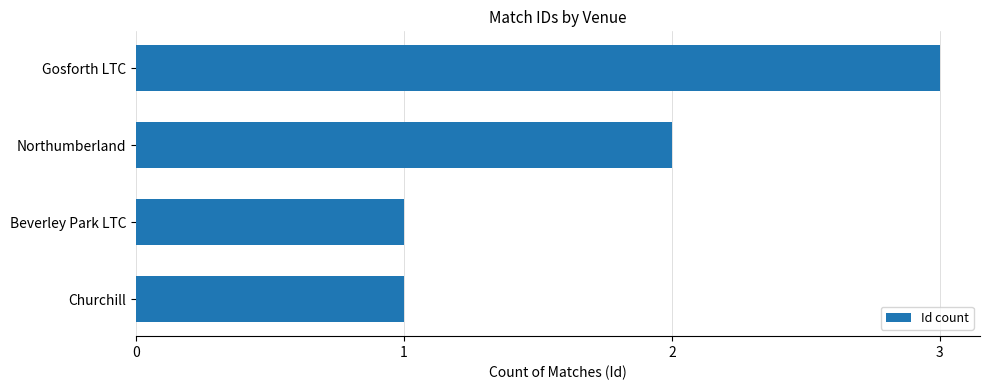

Where is the data nearest to the value 2?

Northumberland